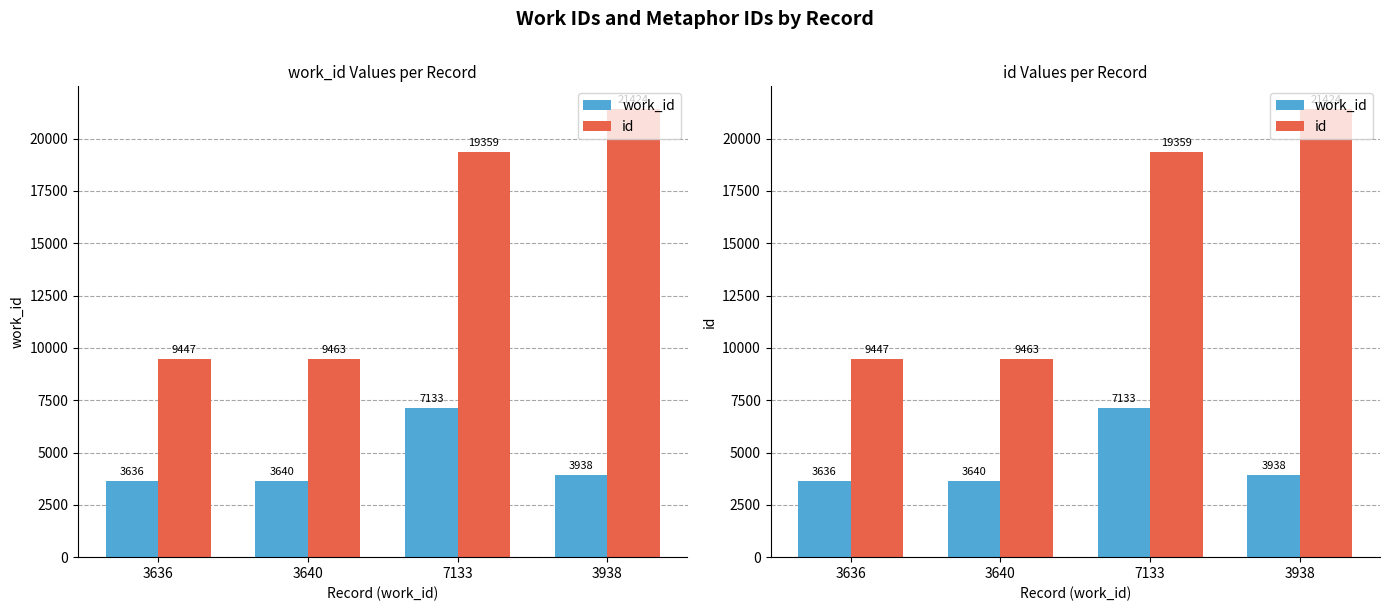

What is the difference between the id values at 7133 and 3636?

9912